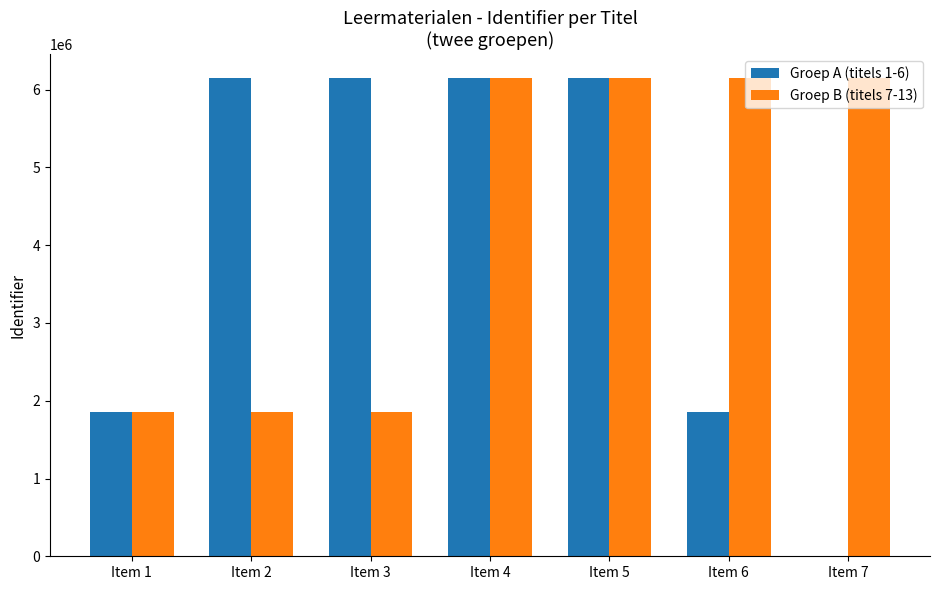

What is the sum of all Groep A (titels 1-6) values?

28310673